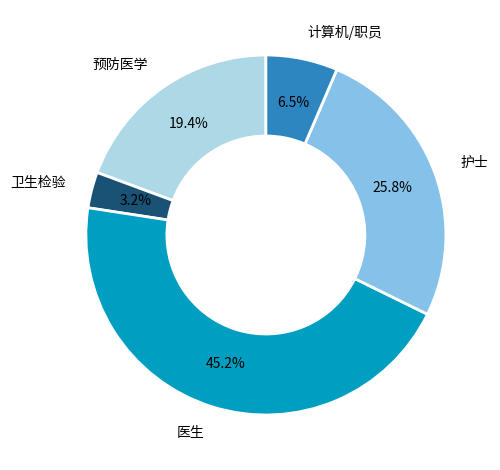

Rank the categories by value from highest to lowest.

医生, 护士, 预防医学, 计算机/职员, 卫生检验